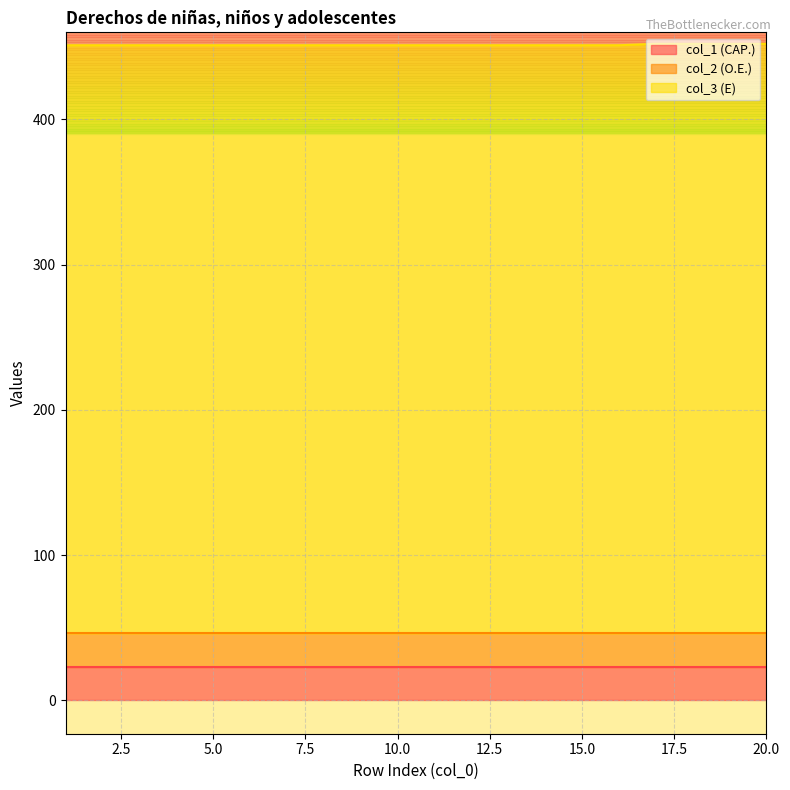

At which category does the chart reach its minimum across all series?

1